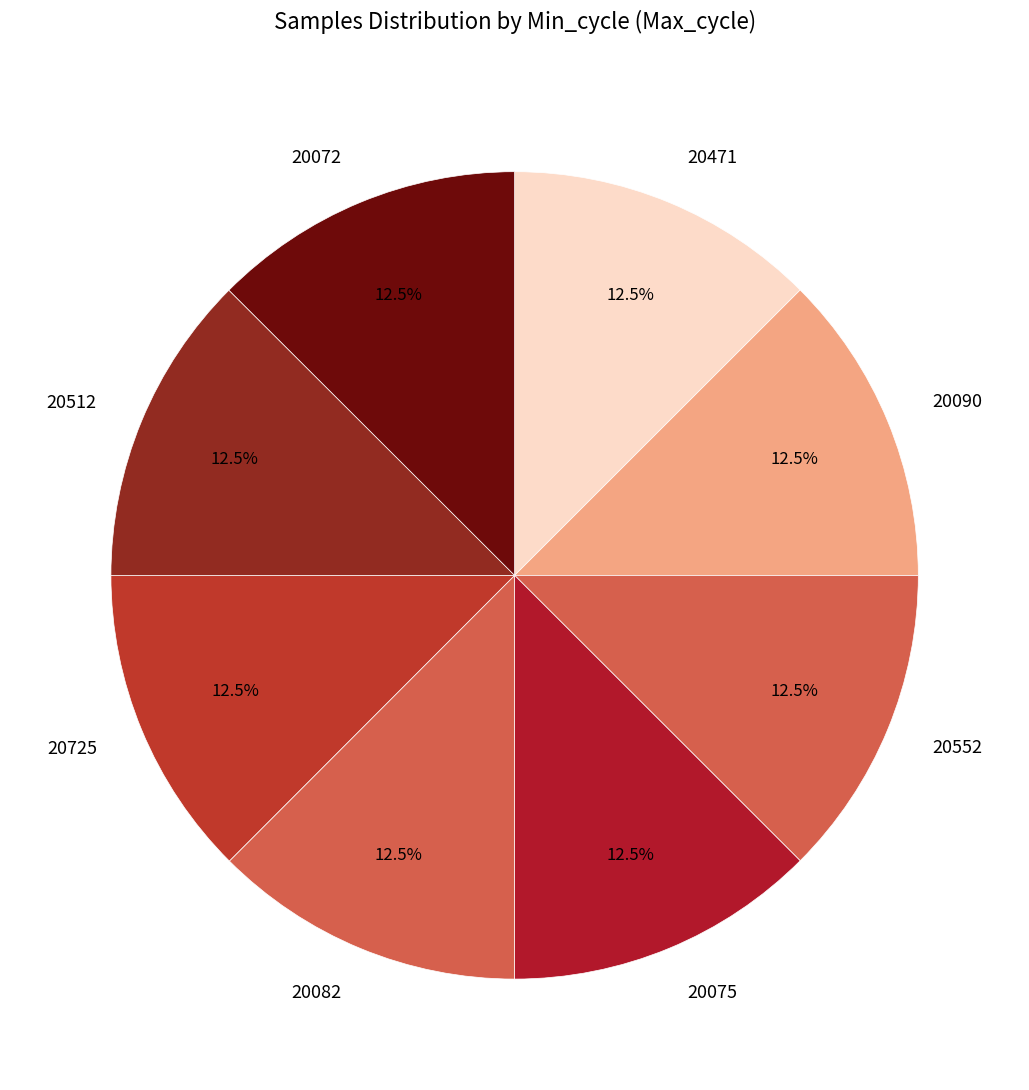

How many segments does this pie chart have?

8